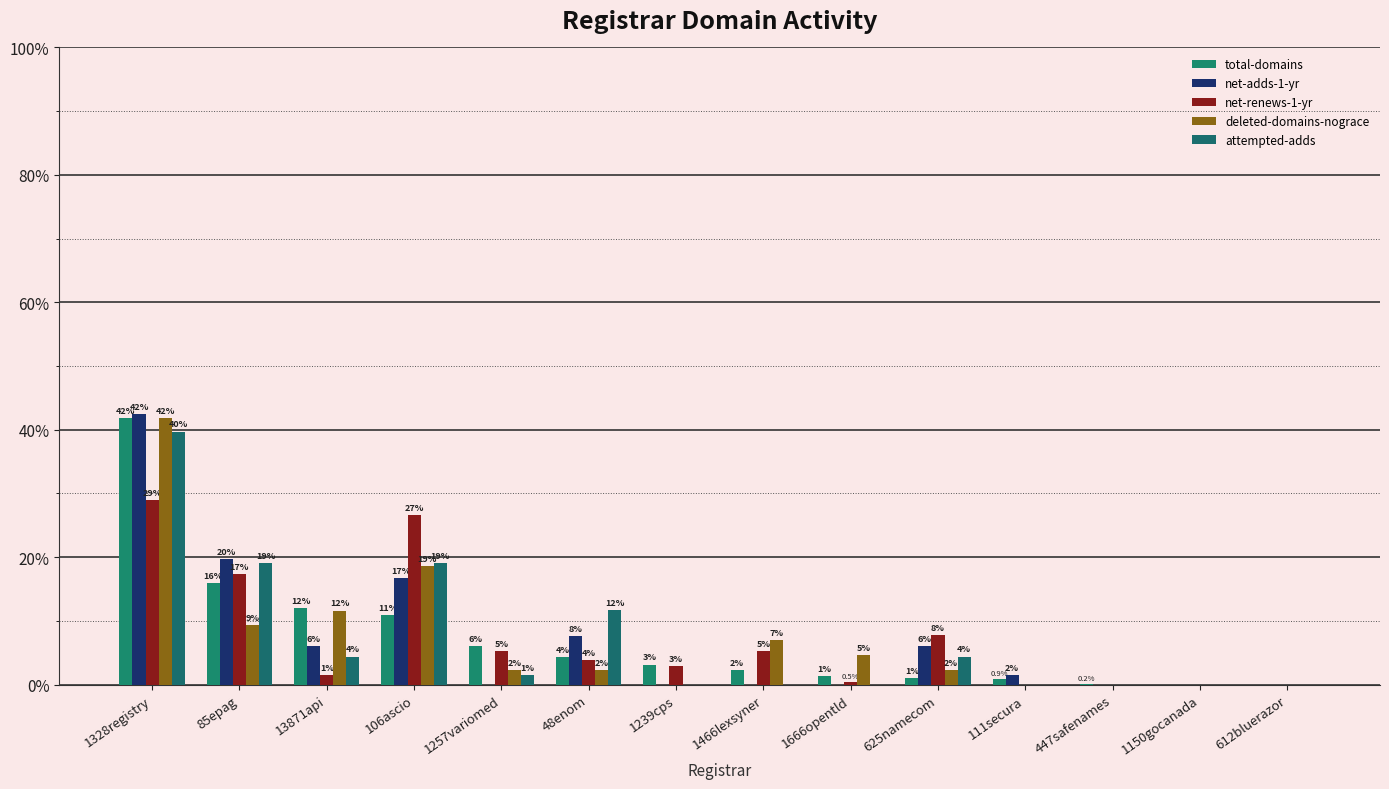

What position from the left is 1328registry?

1